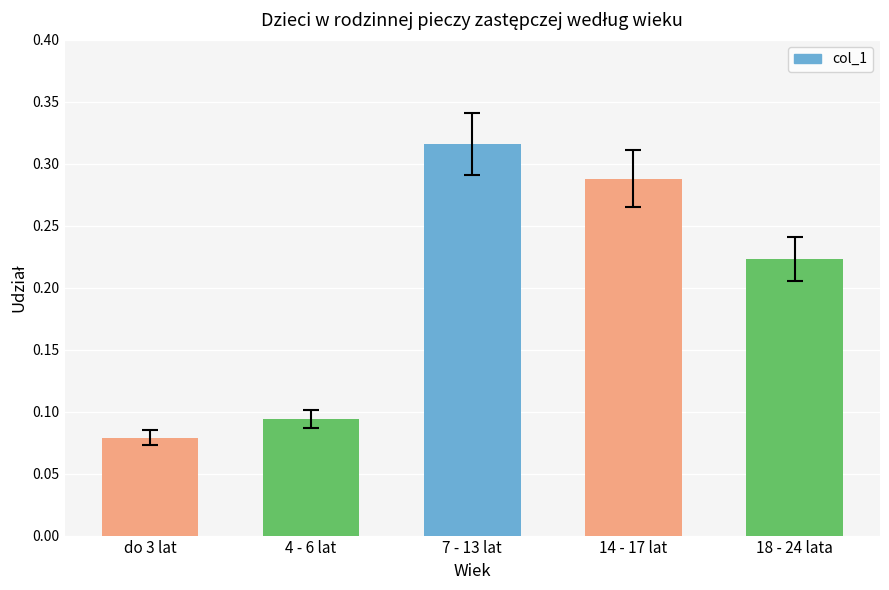

List the labels in order of value, smallest first.

do 3 lat, 4 - 6 lat, 18 - 24 lata, 14 - 17 lat, 7 - 13 lat